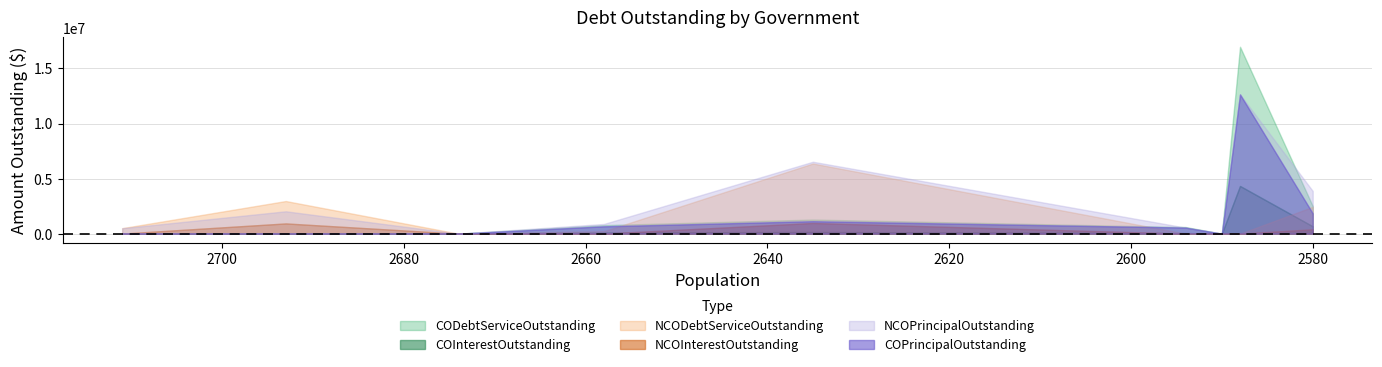

How many lines are shown in the chart?

6